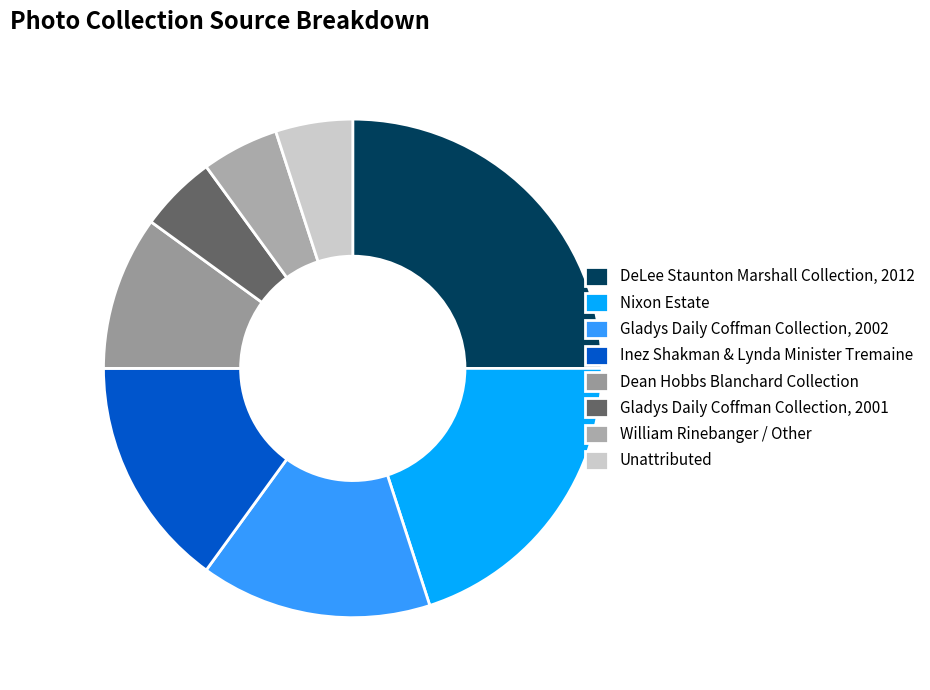

How many segments does this pie chart have?

8